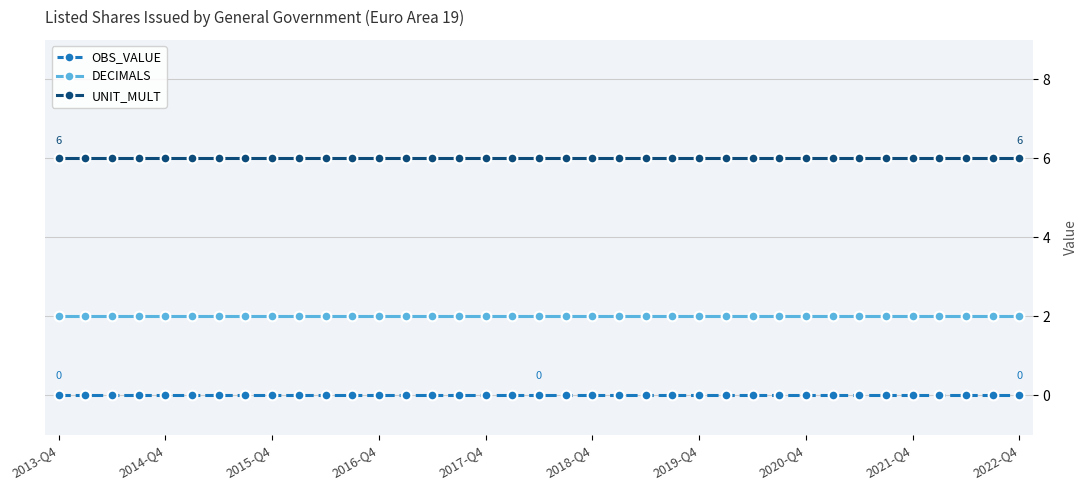

Which series has the largest total across all categories?

UNIT_MULT